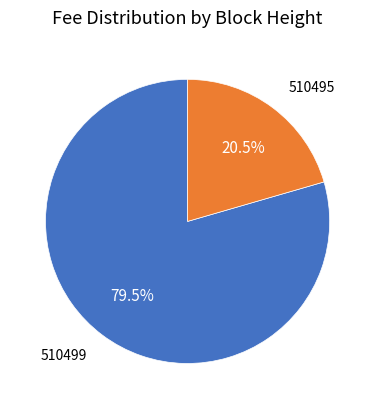

Is there any slice that represents more than half of the pie?

Yes